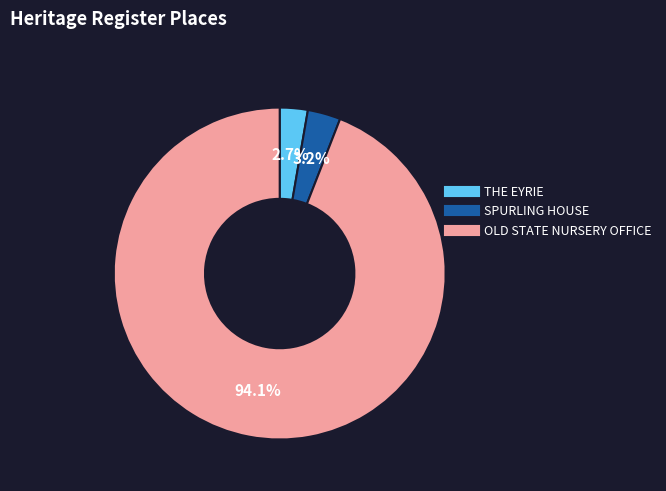

What percentage is NOT represented by SPURLING HOUSE?

96.8%